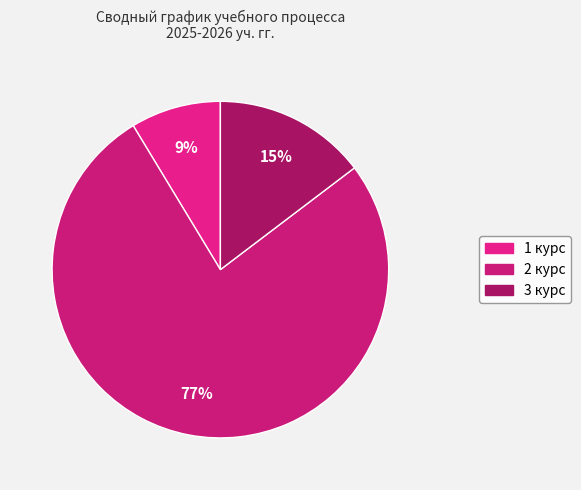

How many slices are in this pie chart?

3